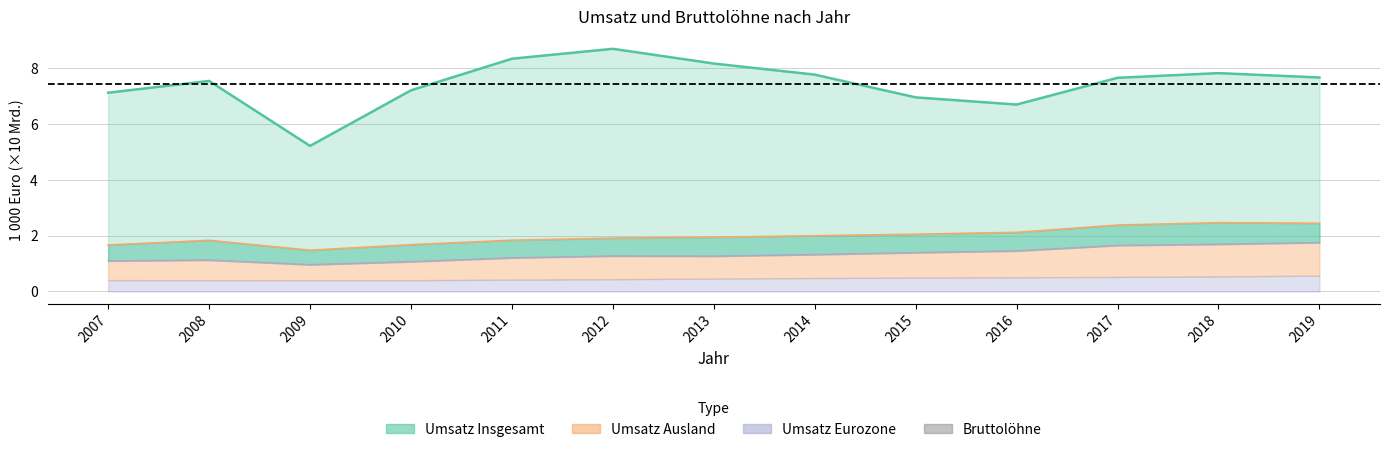

How many lines are shown in the chart?

3